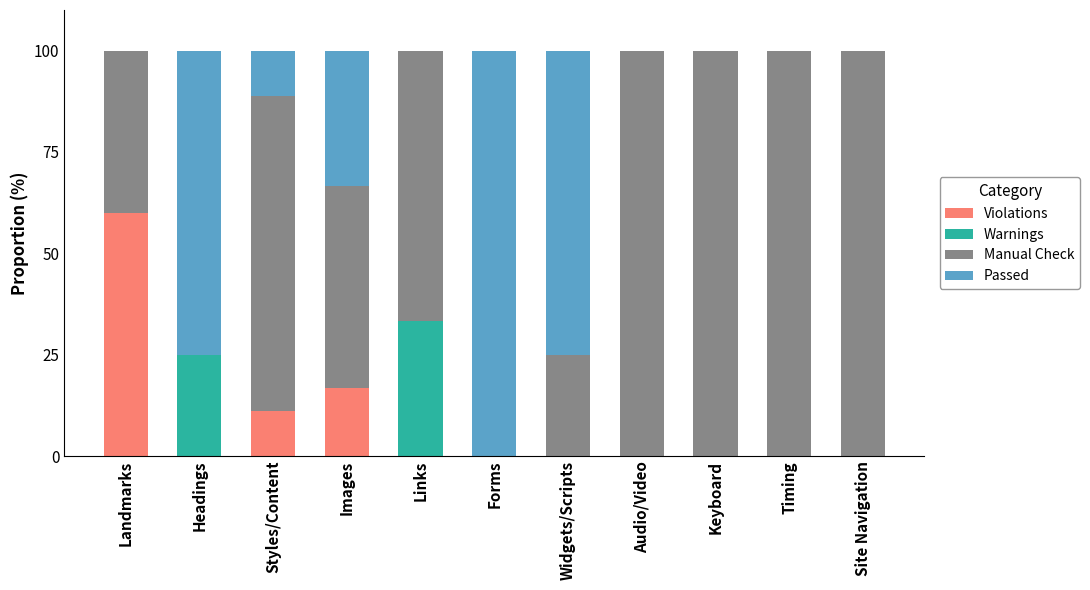

Is it true that Violations equals -18.2 at Keyboard?

False